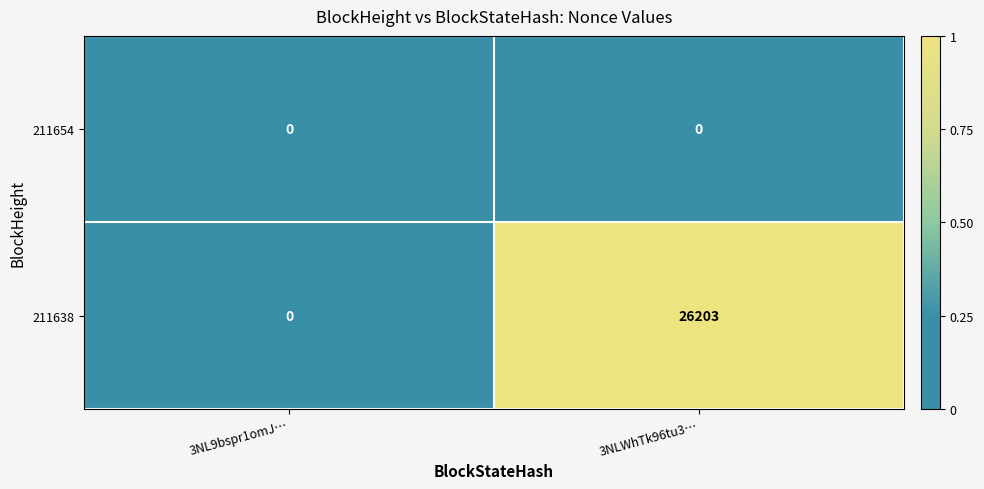

List the series in order of their peak value, lowest first.

211654, 211638